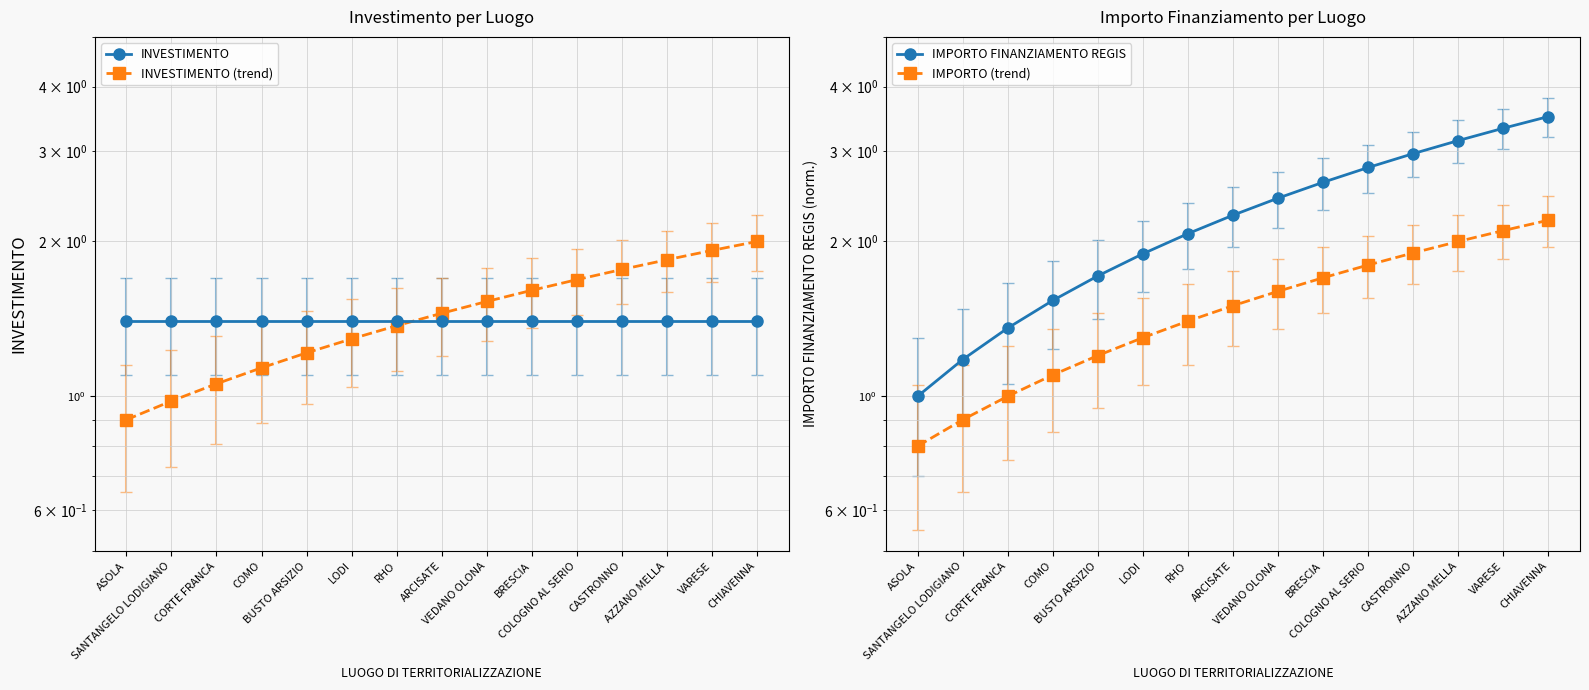

Which series ends up on top after the final intersection of INVESTIMENTO and IMPORTO FINANZIAMENTO REGIS?

IMPORTO FINANZIAMENTO REGIS